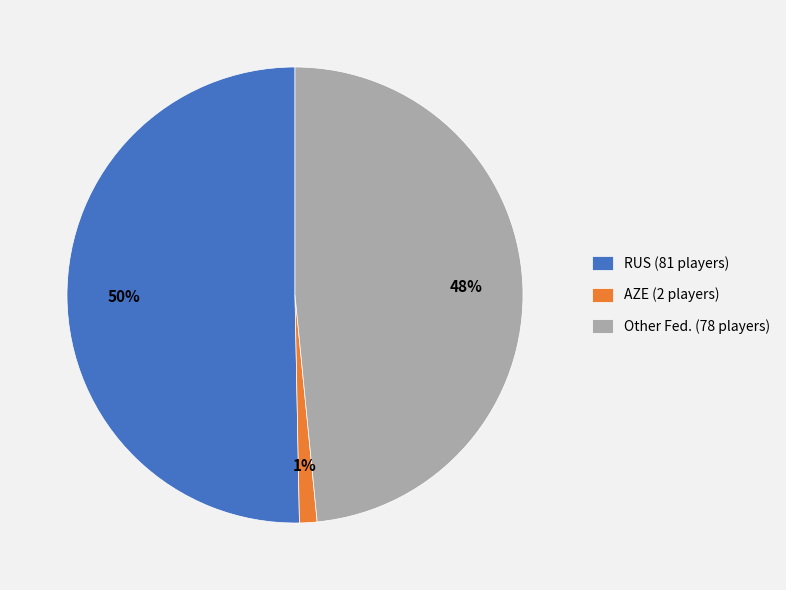

Which category has the biggest portion of the pie?

RUS (81 players)